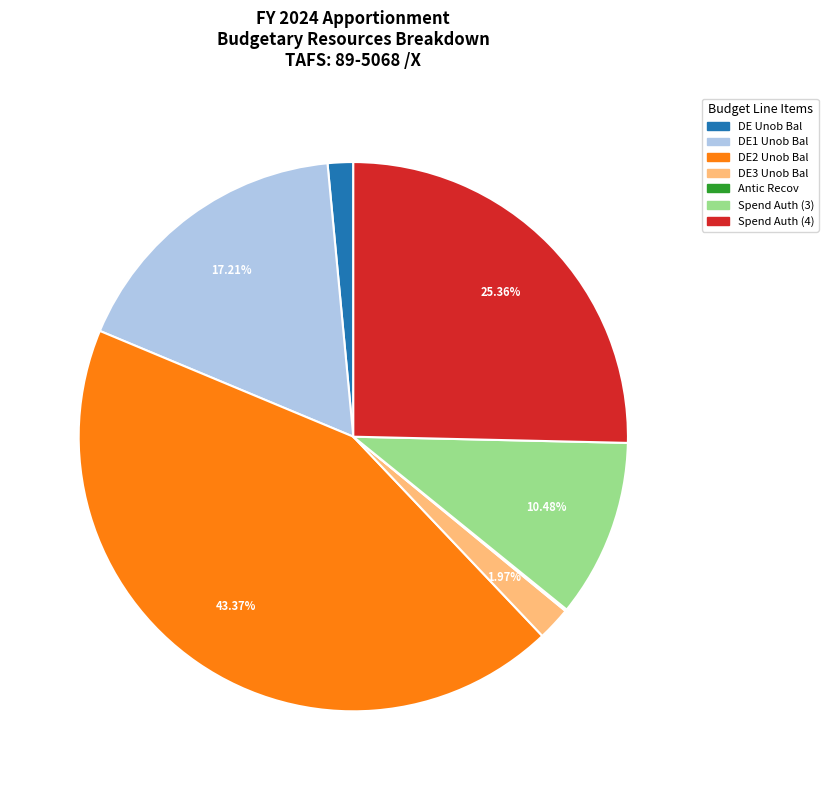

Is there a majority slice in this chart?

No